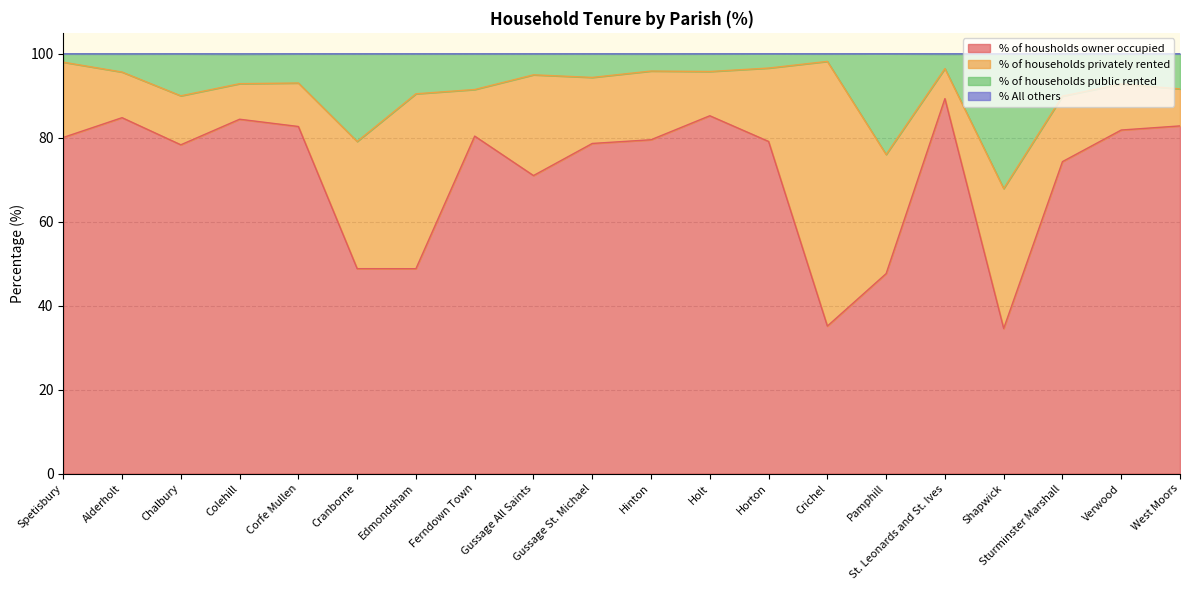

What is the smallest value displayed?

34.6